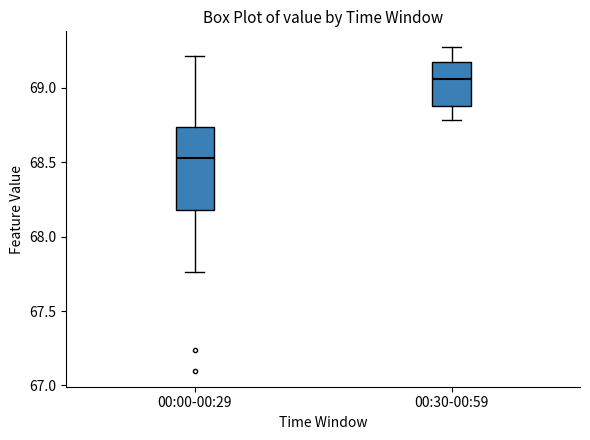

Where does the median line of the box for 00:00-00:29 sit on the y-axis? The values are not printed on the chart, so give them approximately, as read against the axis.

68.55